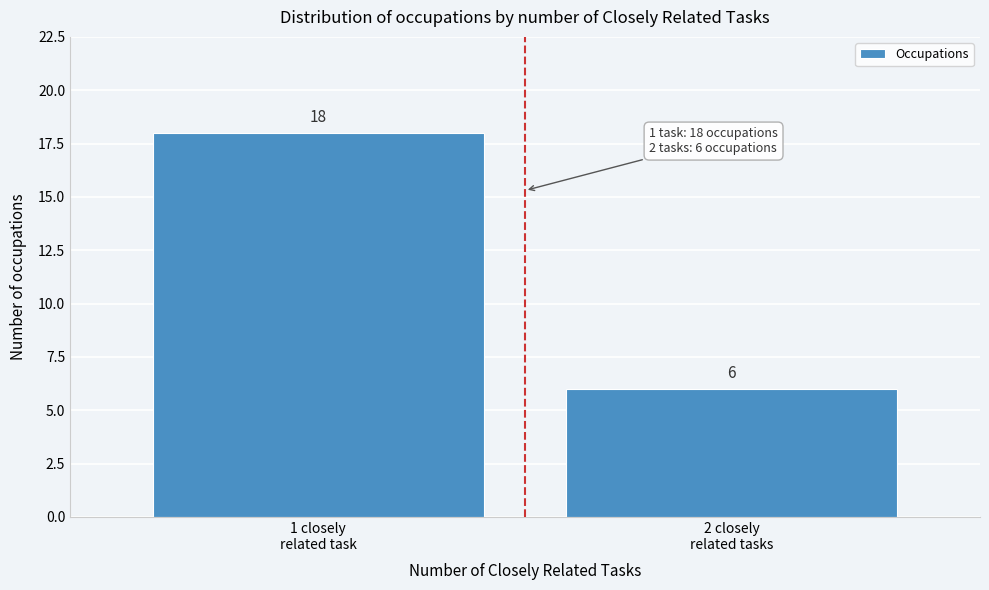

Reading right to left, transcribe all the data shown in this chart.

6	18